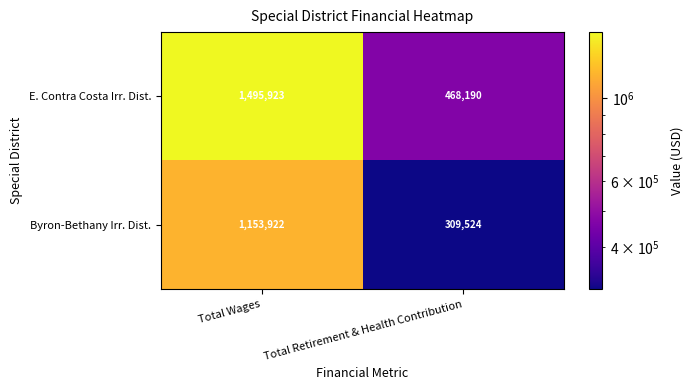

At which category is the sum across all series the highest?

Total Wages